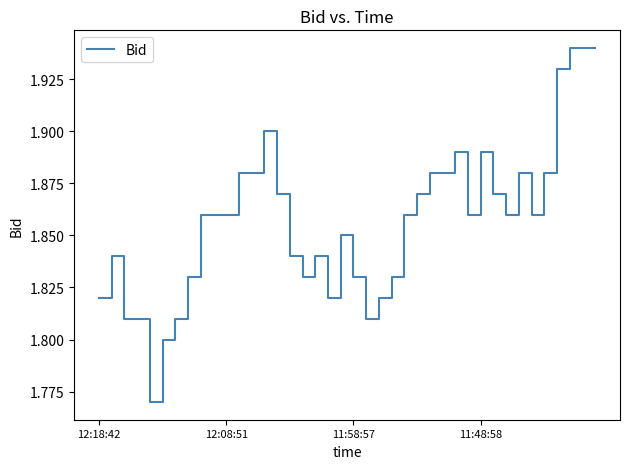

Which category has the highest value across all series?

37